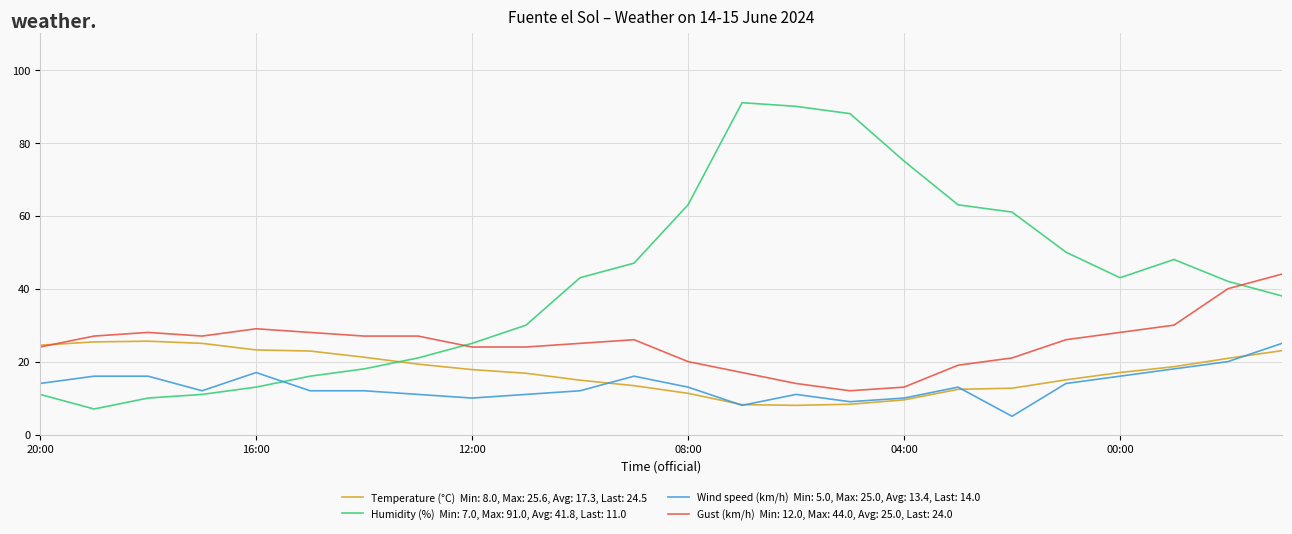

What is the greatest value displayed?

91.0